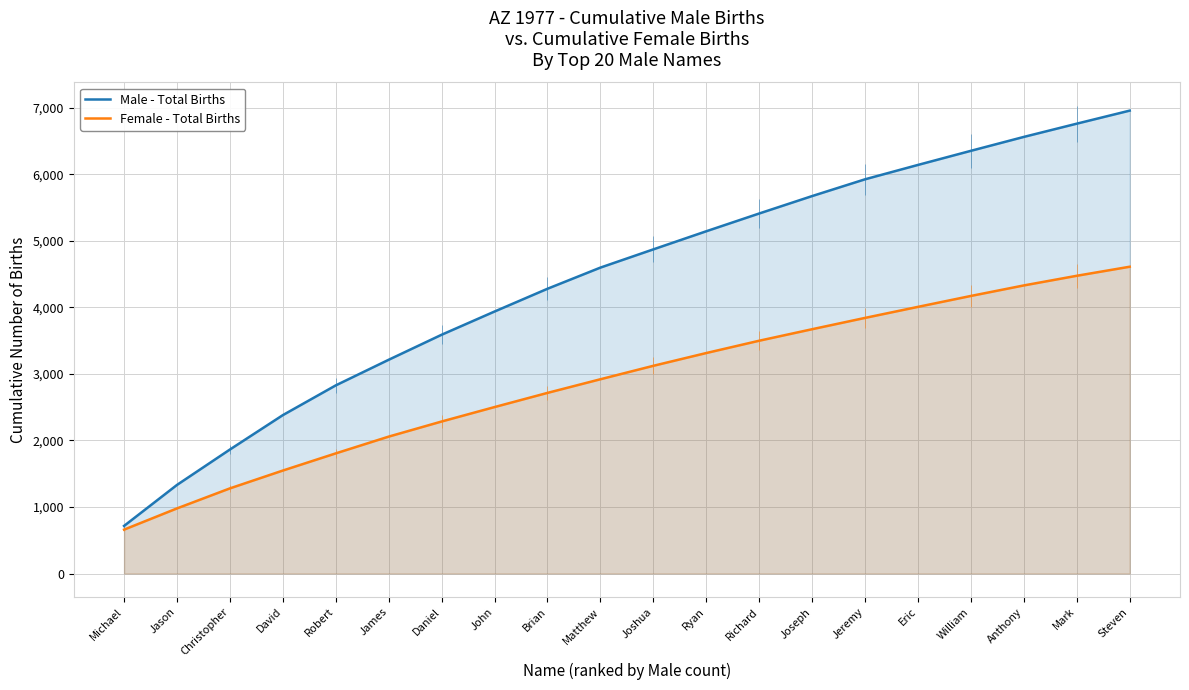

What is the spread (max minus min) of values at Michael?

56